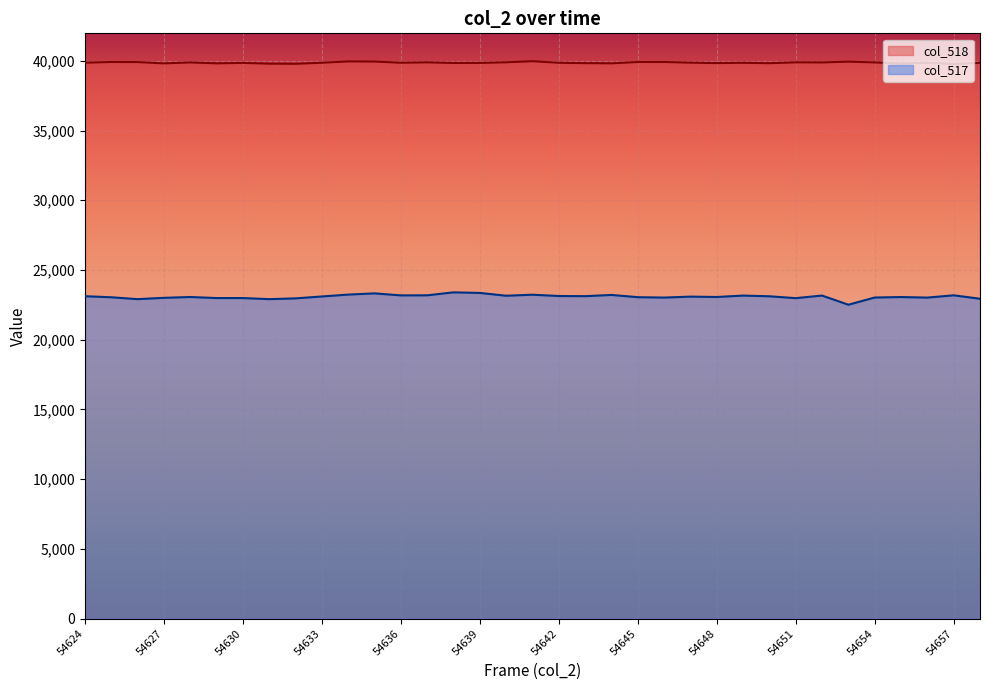

What is the spread (max minus min) of values at 54633?

16760